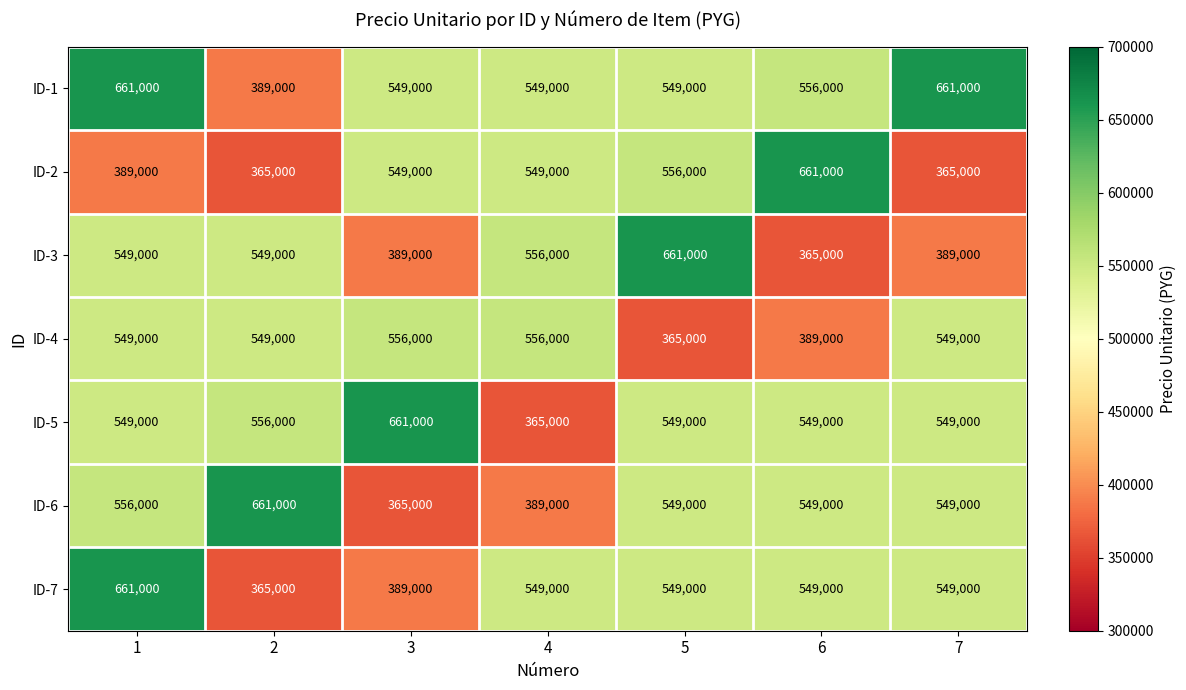

What is the difference between the highest and lowest values at 4?

191000